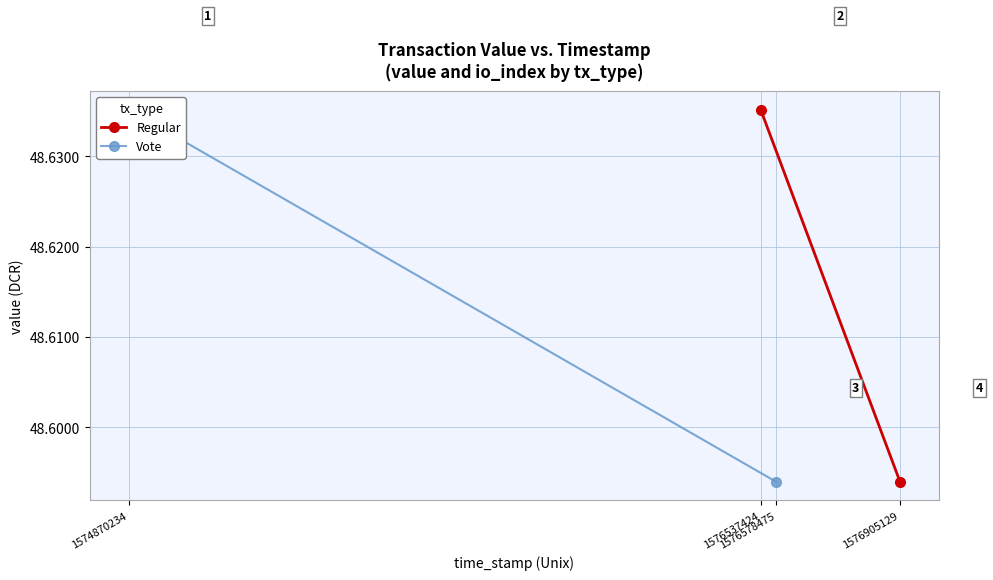

Between 1574870234 and 1576537424, which series saw the biggest shift?

Regular